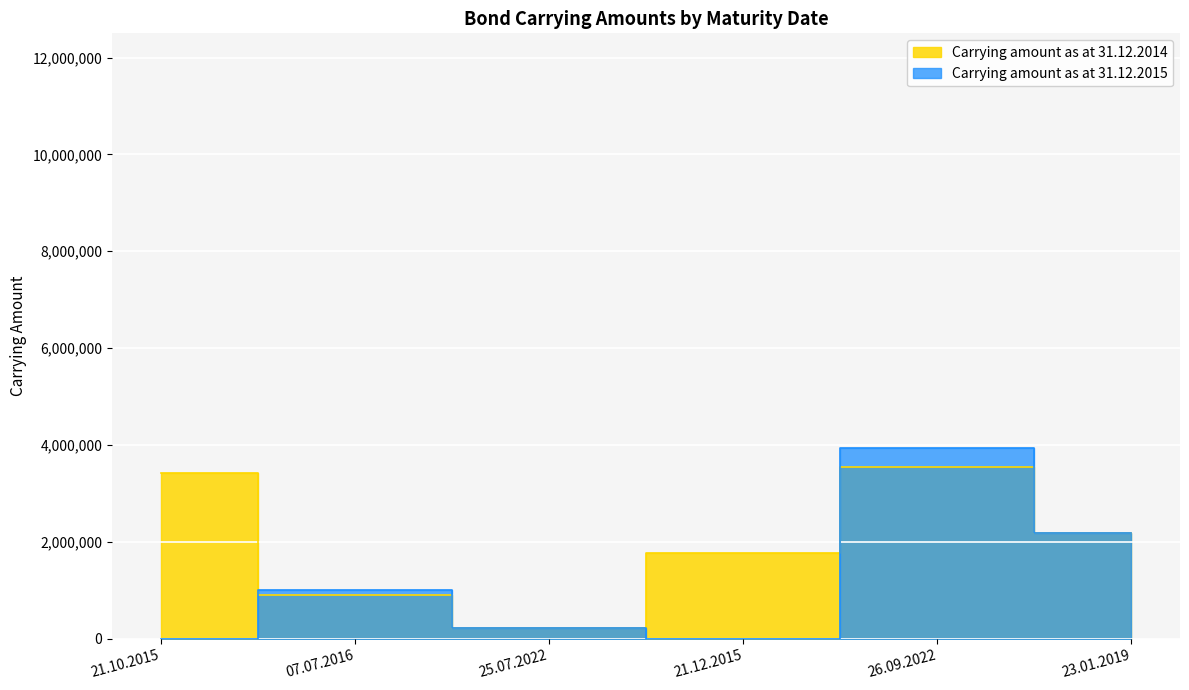

Is the value of Carrying amount as at 31.12.2015 at 07.07.2016 greater than the value of Carrying amount as at 31.12.2014 at 23.01.2019?

No